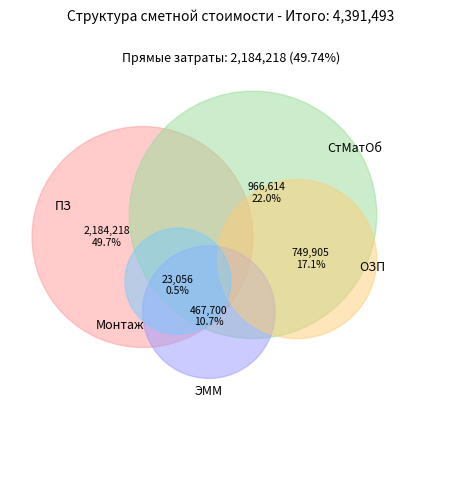

How many segments does this pie chart have?

5